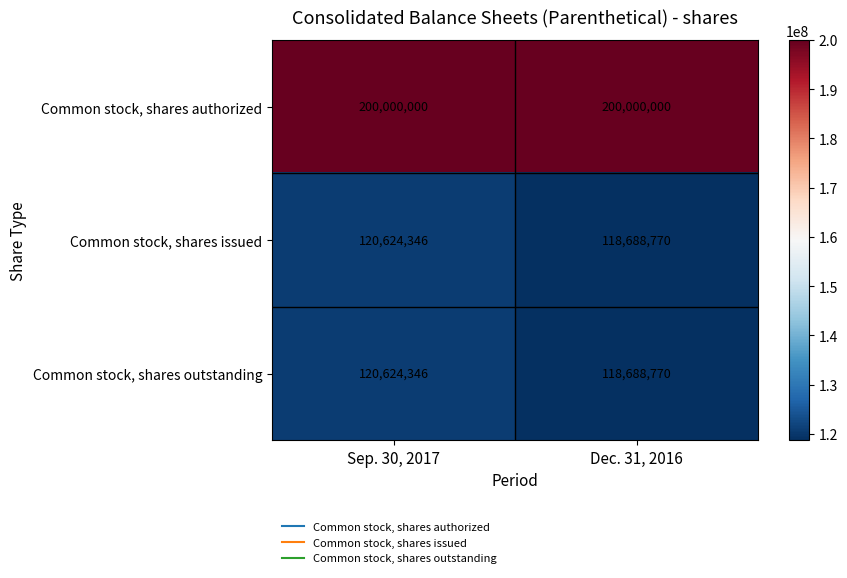

What is the approximate value of Common stock, shares outstanding at Dec. 31, 2016?

118688770